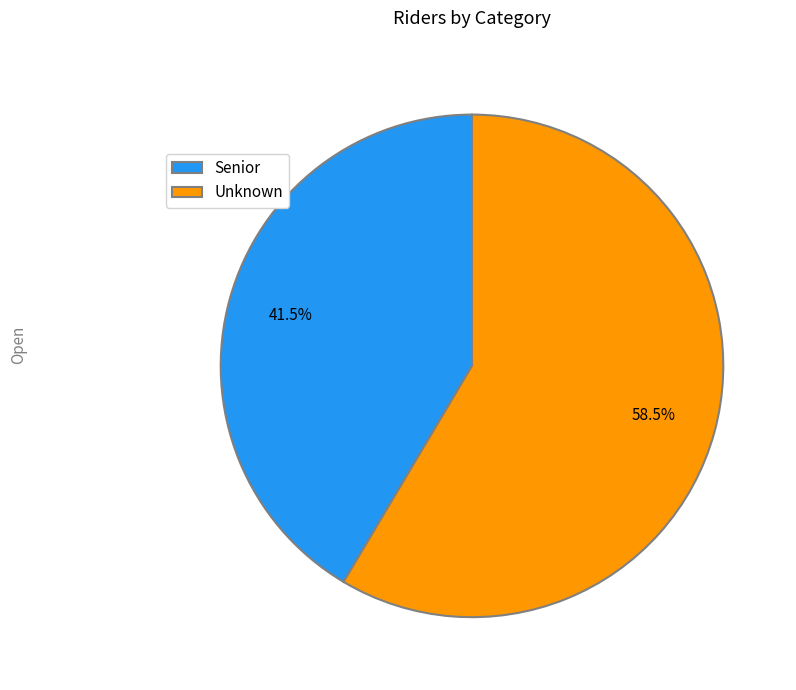

To the nearest percent, what is the difference between the largest and smallest slice percentages?

17%